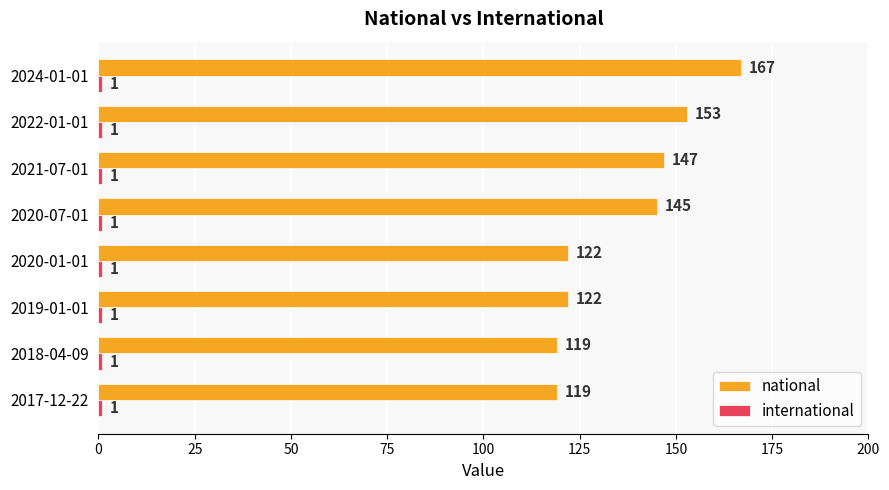

Count the number of categories in the chart.

8